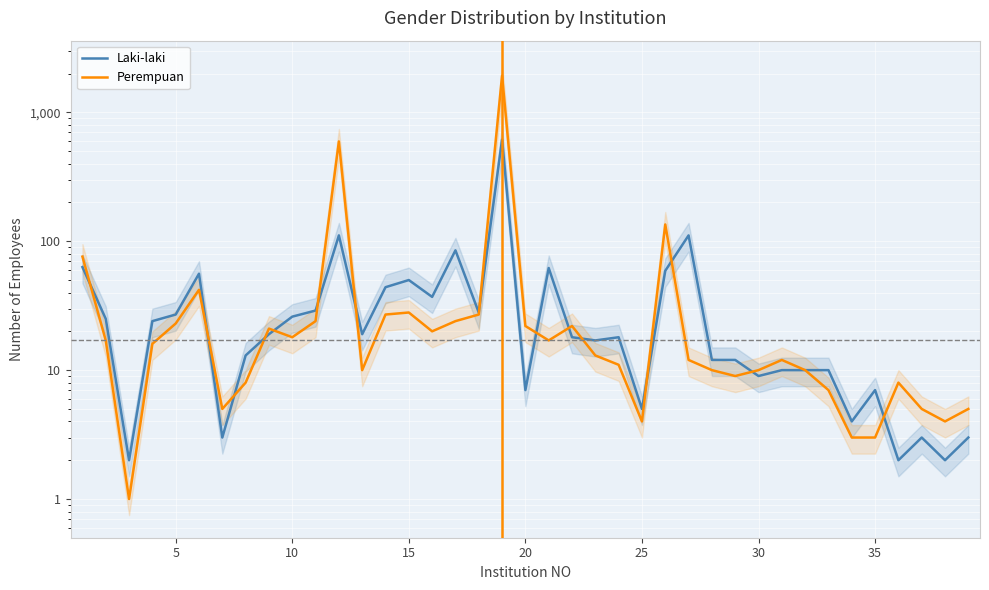

How many data points in Perempuan are less than 13?

19